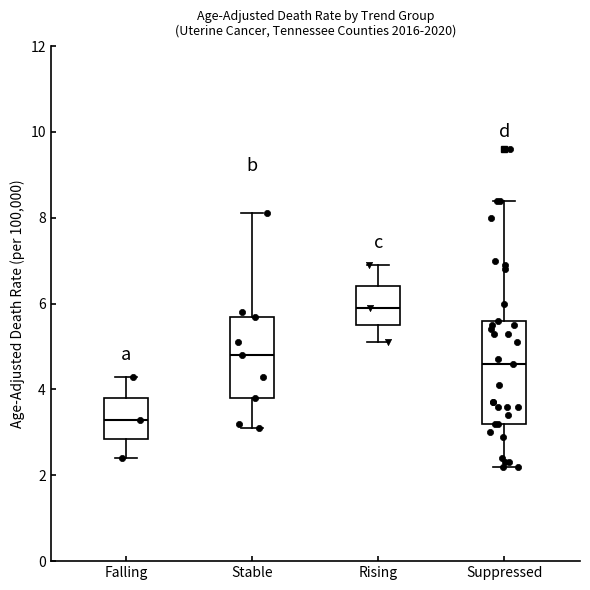

Where is the upper edge of the box for Rising on the y-axis? The values are not printed on the chart, so give them approximately, as read against the axis.

6.4